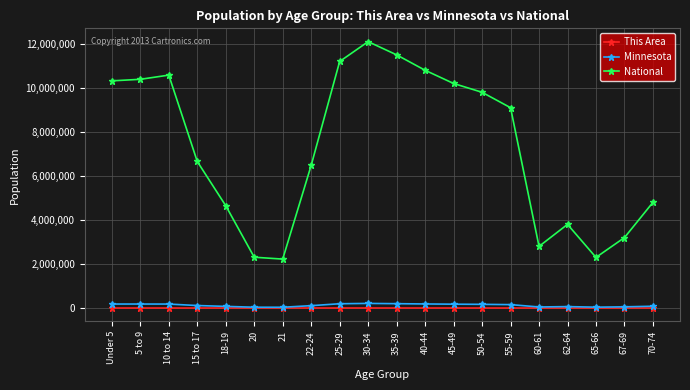

How many series are shown in this chart?

3